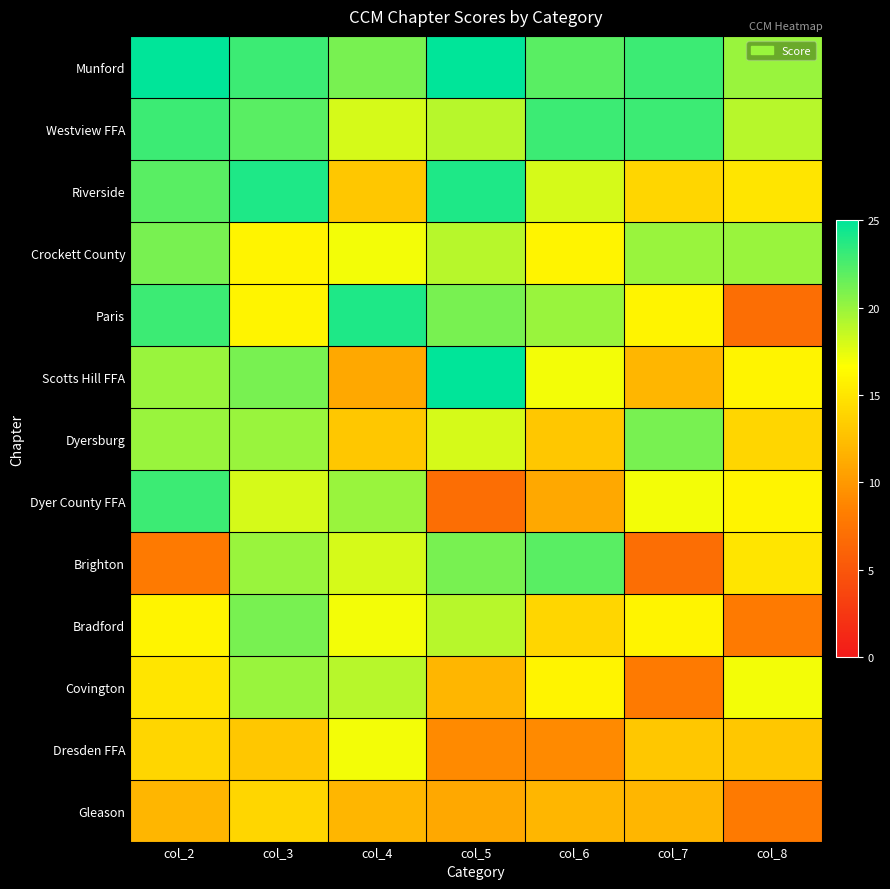

List the series in order of their peak value, highest first.

Munford, Scotts Hill FFA, Riverside, Paris, Westview FFA, Dyer County FFA, Brighton, Crockett County, Dyersburg, Bradford, Covington, Dresden FFA, Gleason